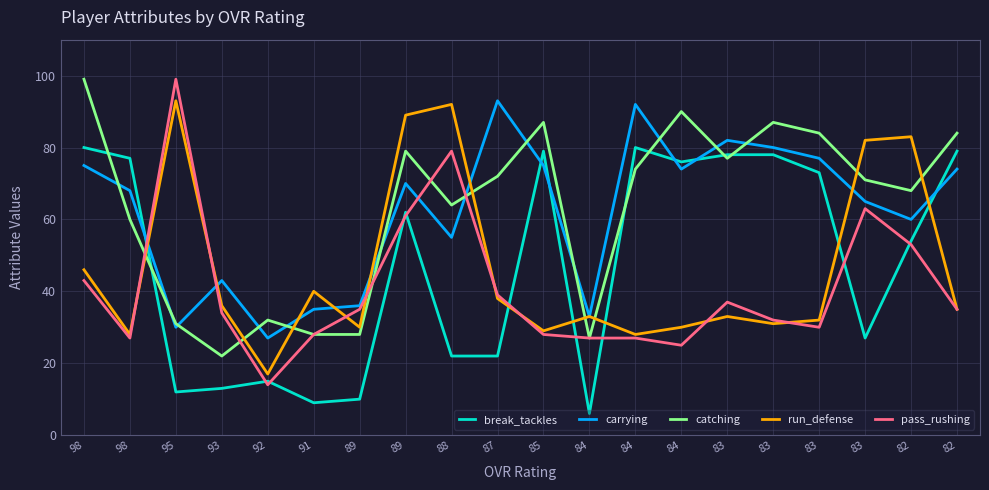

What are all the series names shown in the legend?

break_tackles, carrying, catching, run_defense, pass_rushing